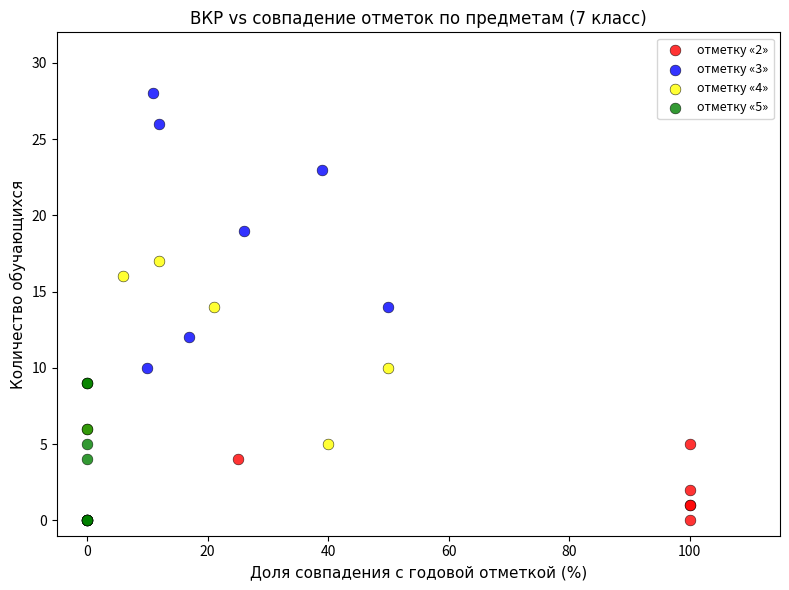

Which series has the largest Y range (max minus min)?

отметку «3»